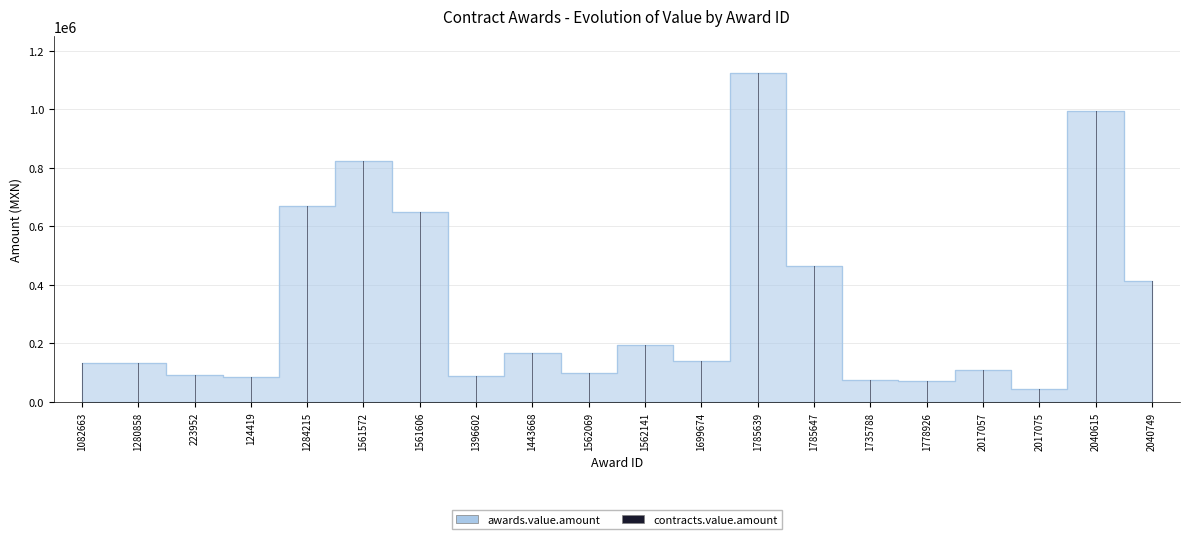

Count the number of values greater than 139360.

10